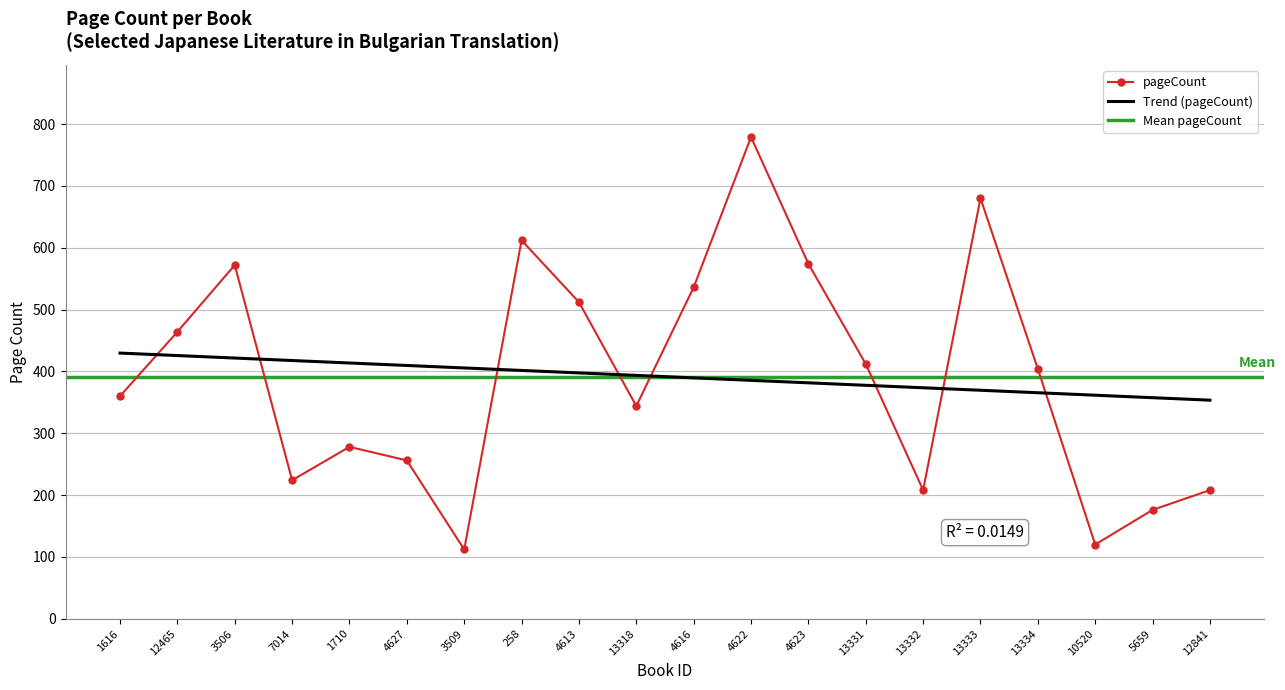

What is the approximate value at 10520?

120